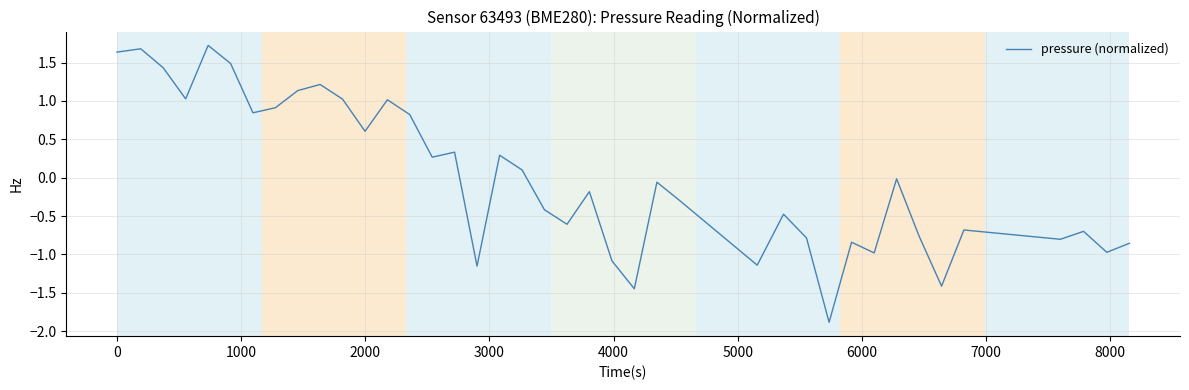

What is the difference between the maximum and minimum values?

3.6